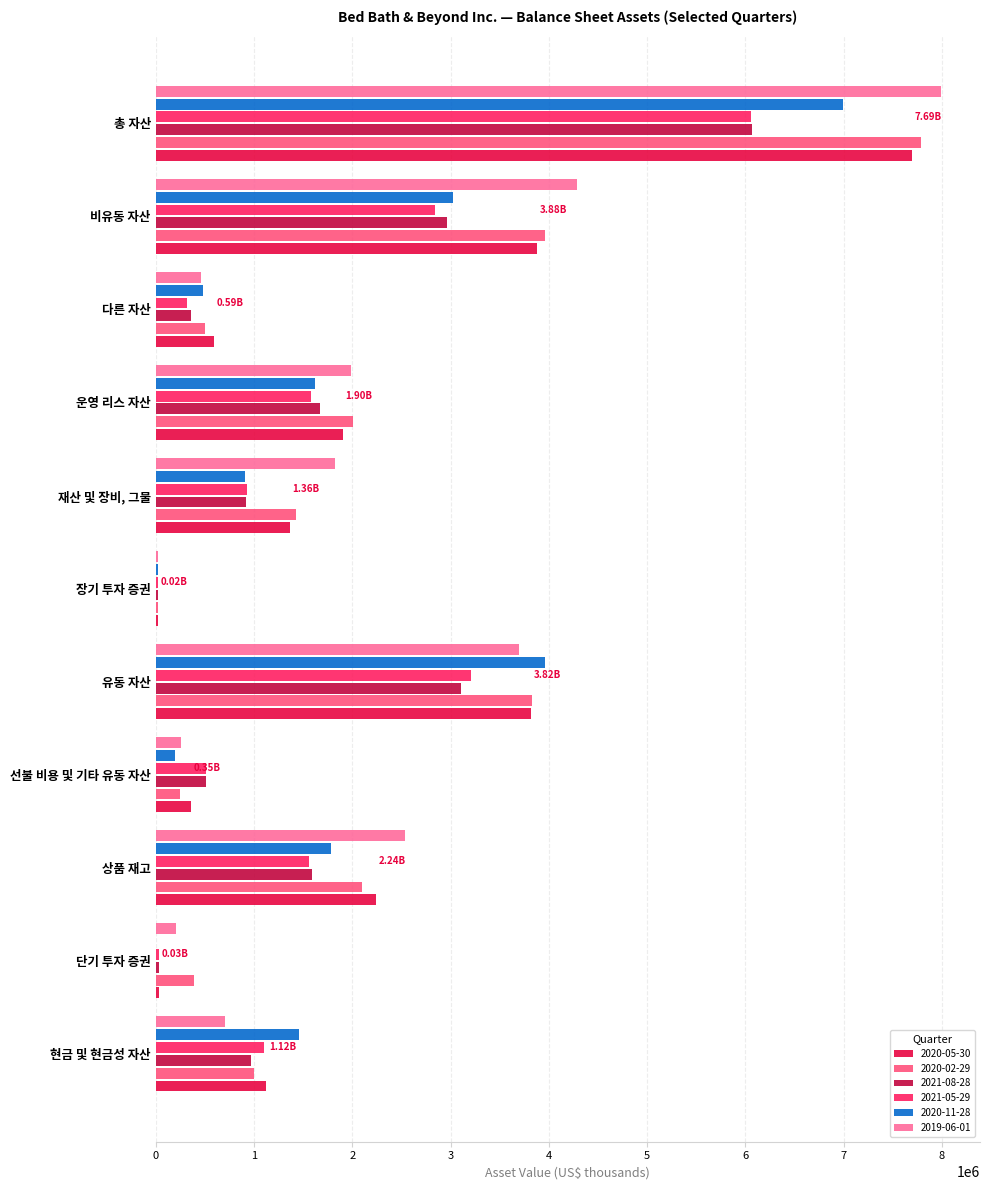

Is the value of 2021-08-28 at 유동 자산 greater than the value of 2019-06-01 at 운영 리스 자산?

Yes